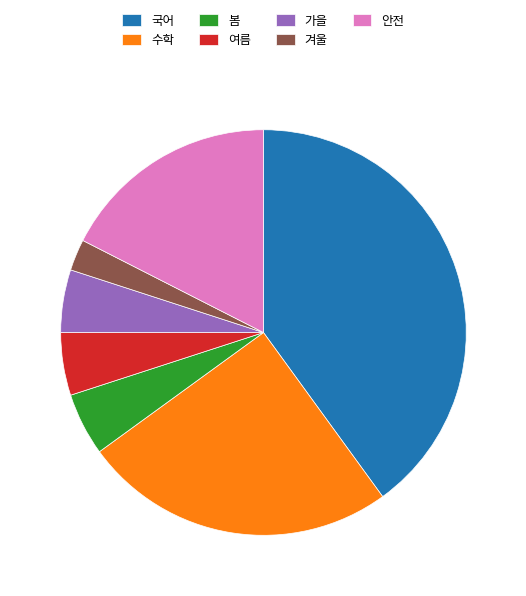

What is the largest slice in the pie chart?

국어